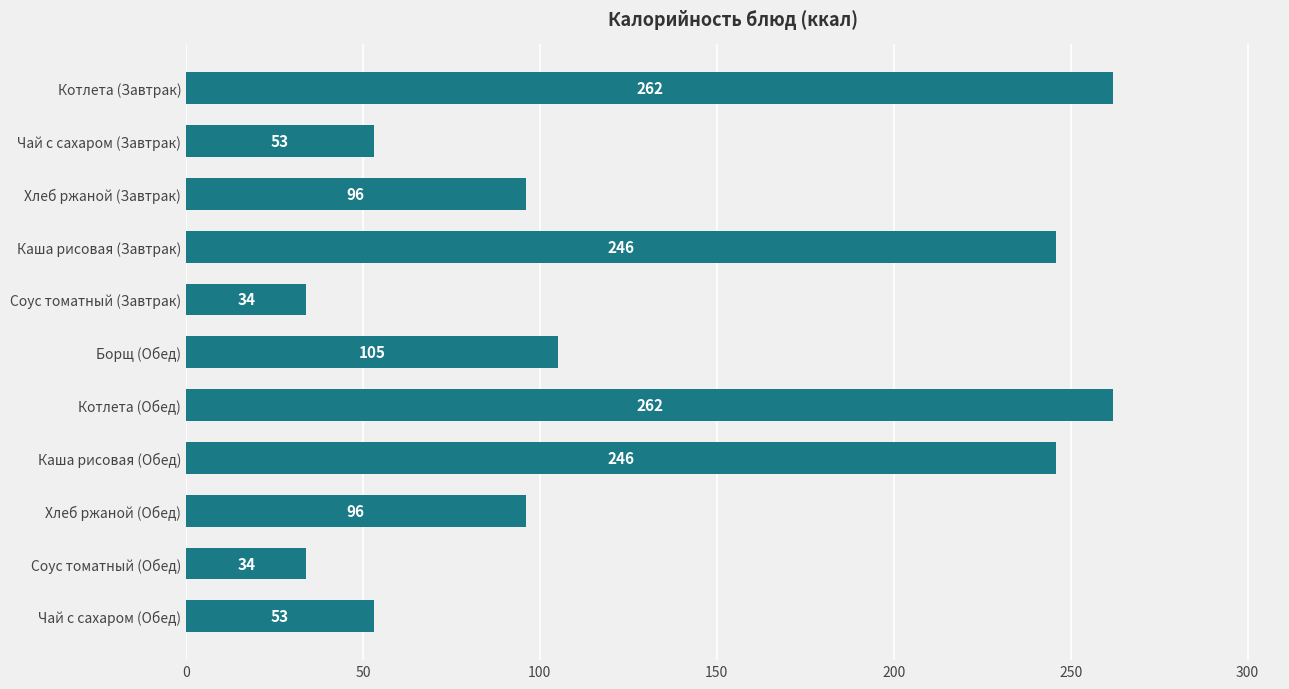

What is the average value?

135